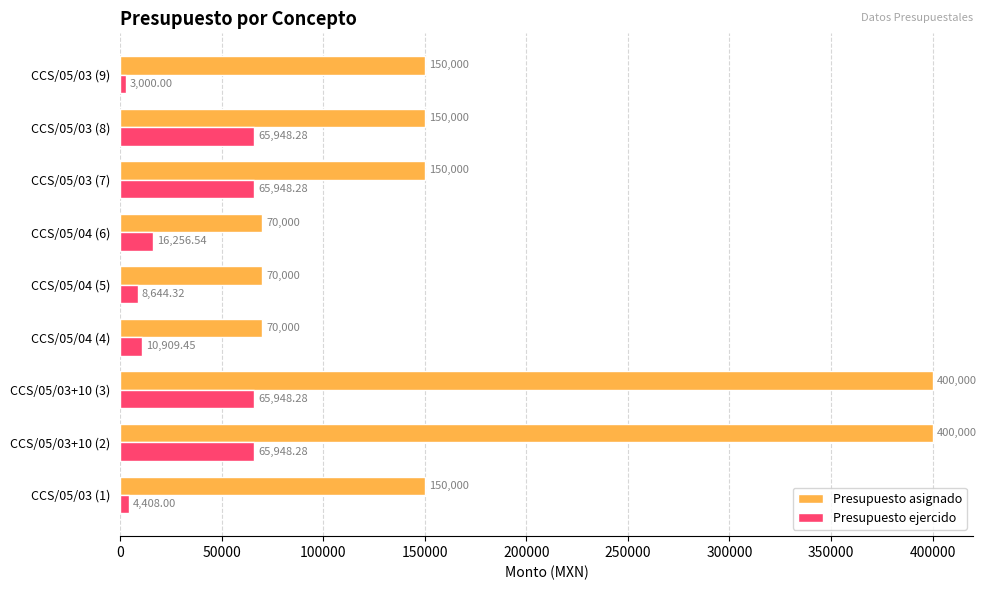

Is the value of Presupuesto ejercido at CCS/05/03 (9) greater than the value of Presupuesto asignado at CCS/05/04 (6)?

No